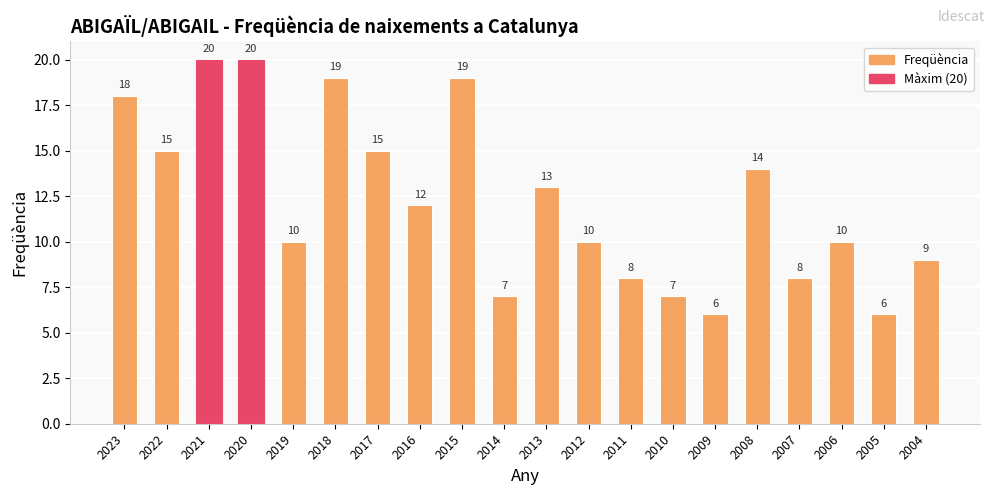

How many series are shown in this chart?

1